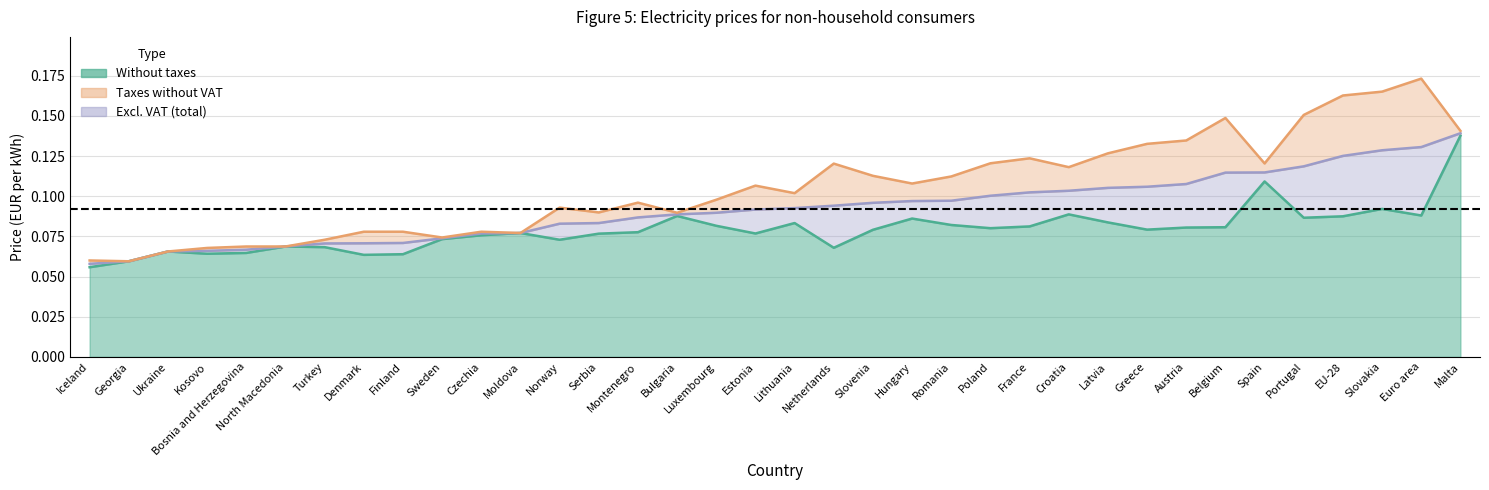

What is the minimum value shown in the chart?

0.1